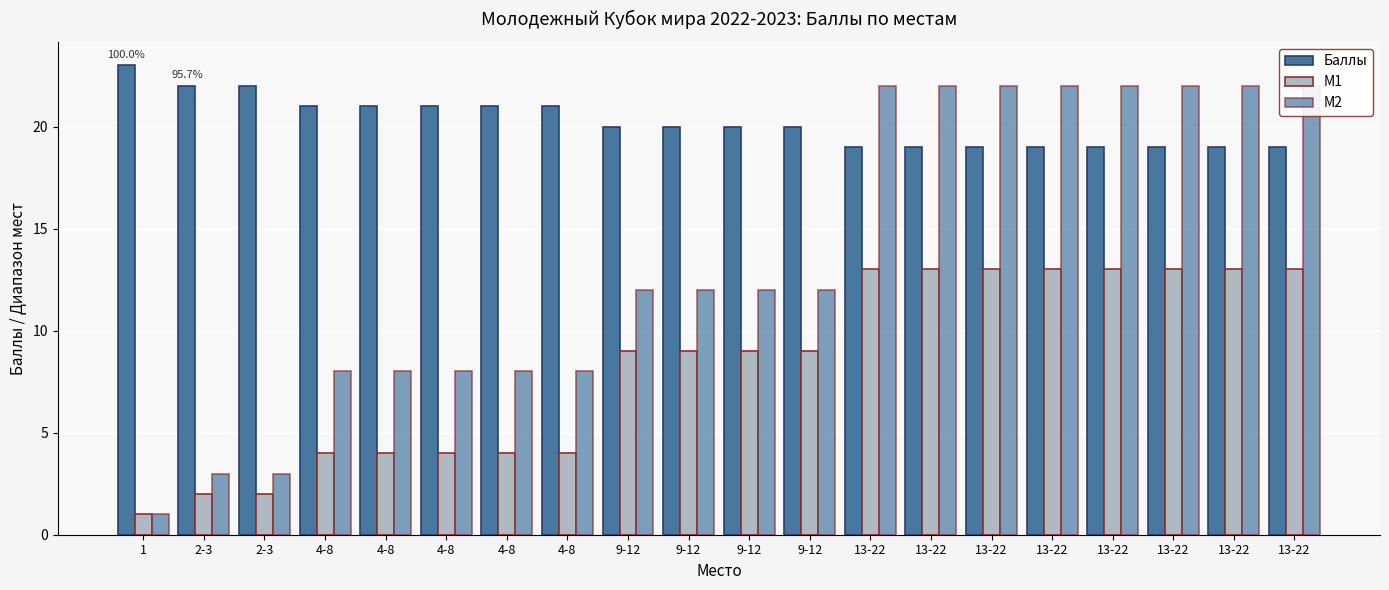

How many M2 values are between 8 and 22?

17